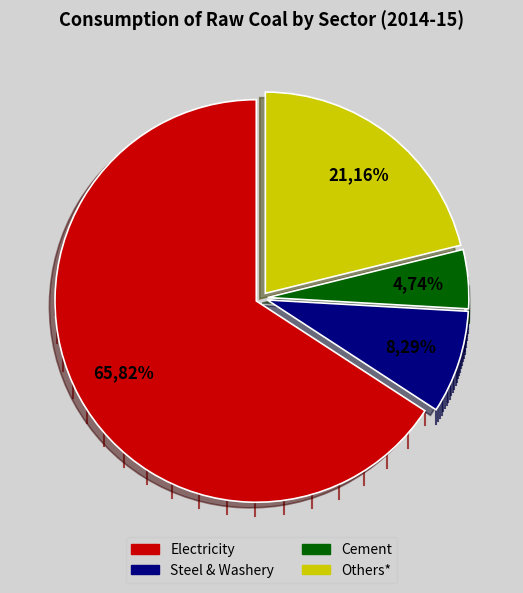

Which has a higher value, Cement or Electricity?

Electricity